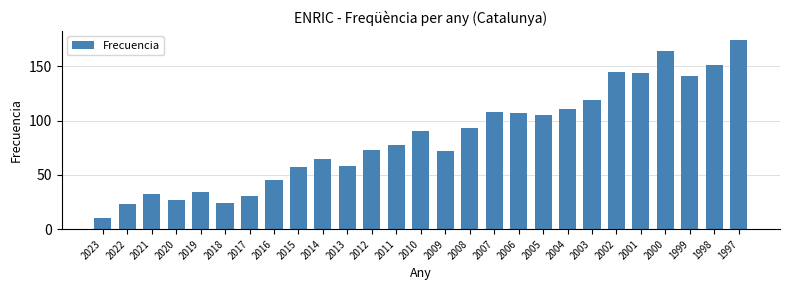

What is the approximate value at 2011?

78